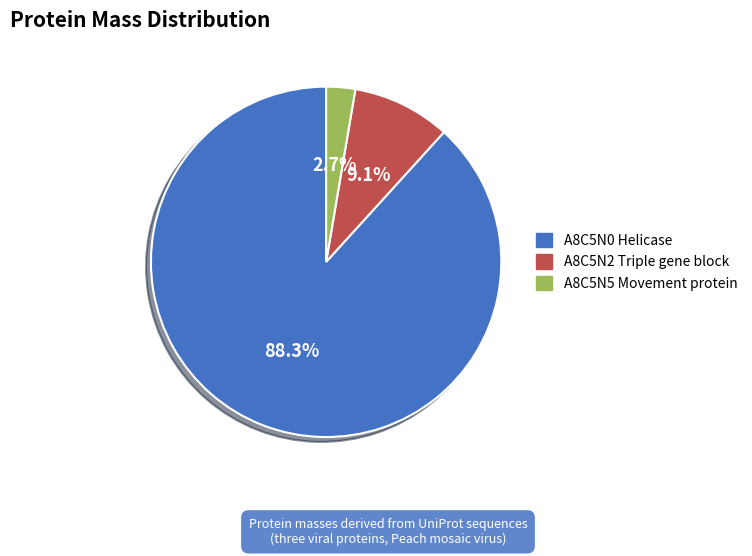

How many segments does this pie chart have?

3